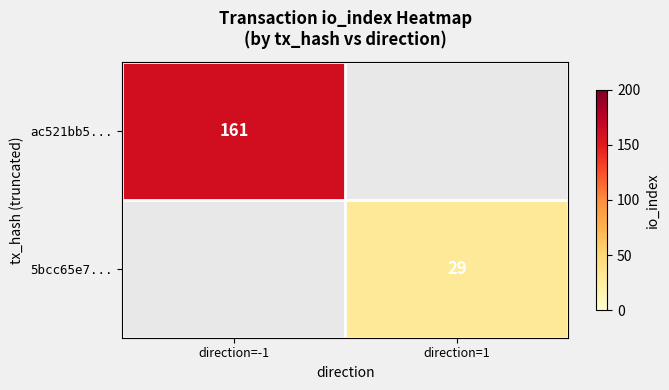

Is it true that ac521bb5... equals 86 at direction=-1?

False